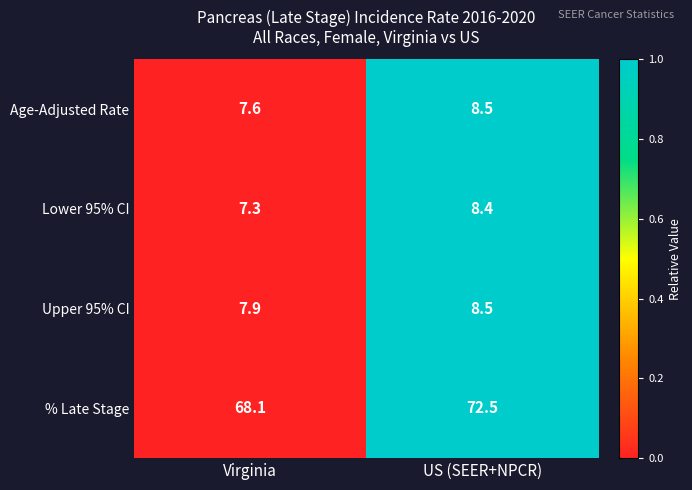

What is the difference between the highest and lowest values at Virginia?

60.8